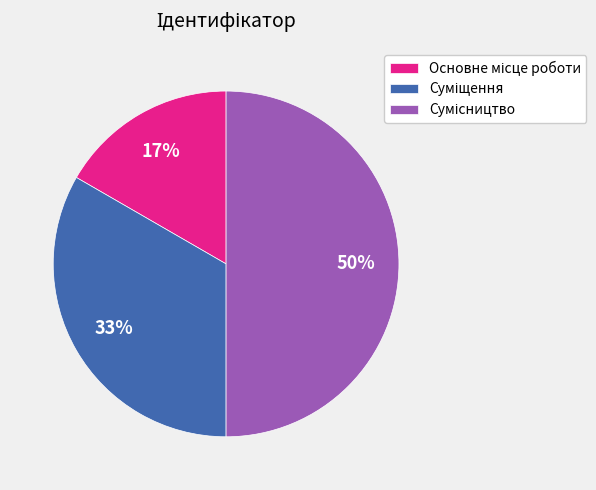

Count the number of slices in the pie.

3